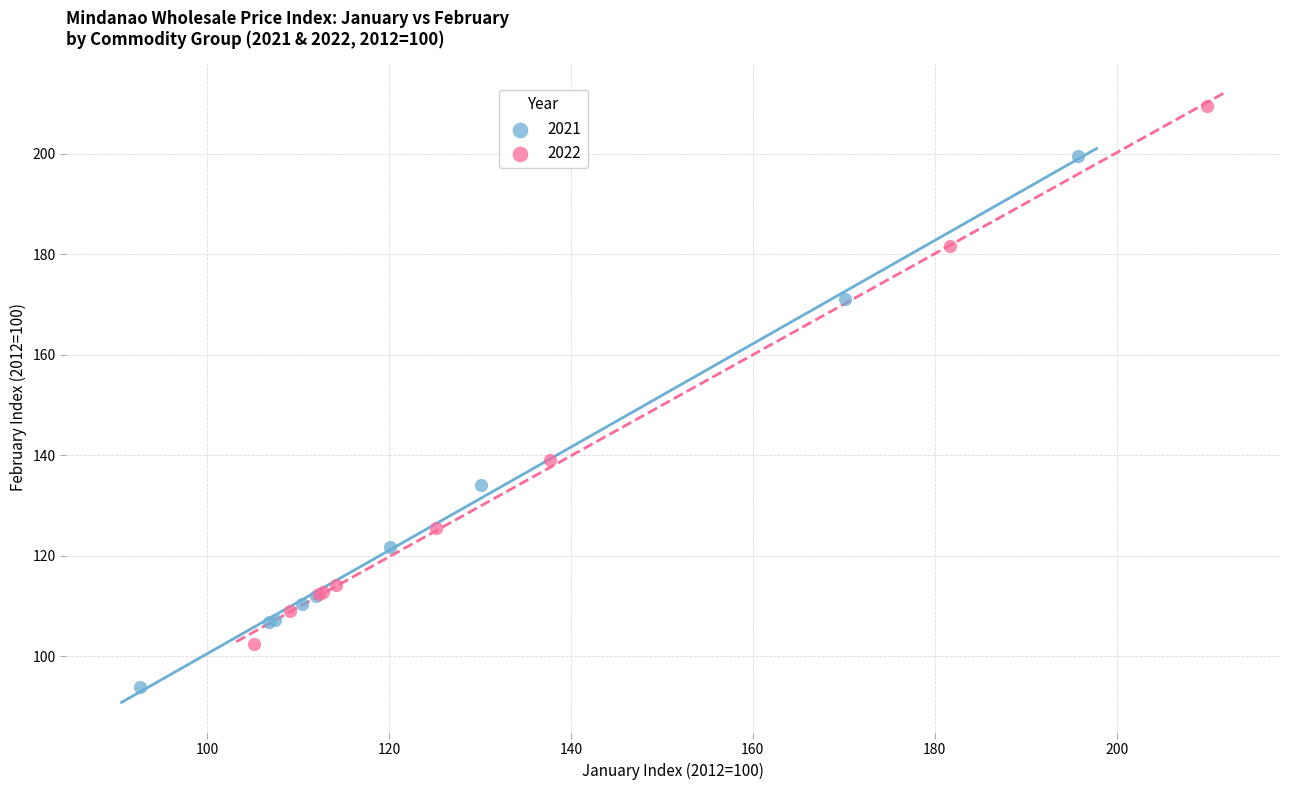

Which series reaches the minimum Y coordinate?

2021